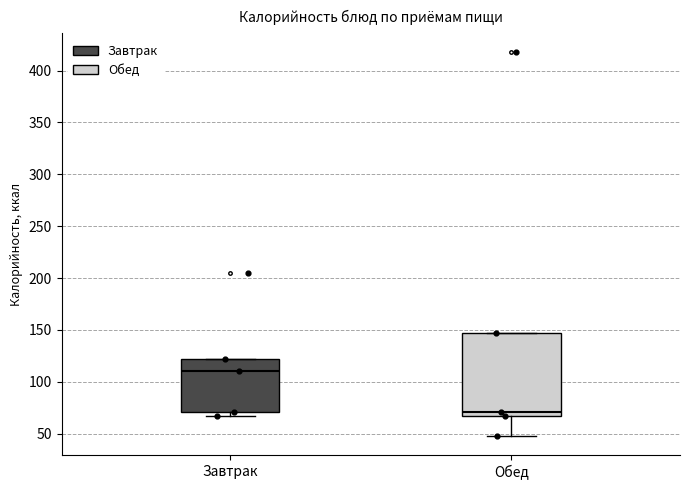

Which box is the tallest, from its lower edge to its upper edge?

Обед